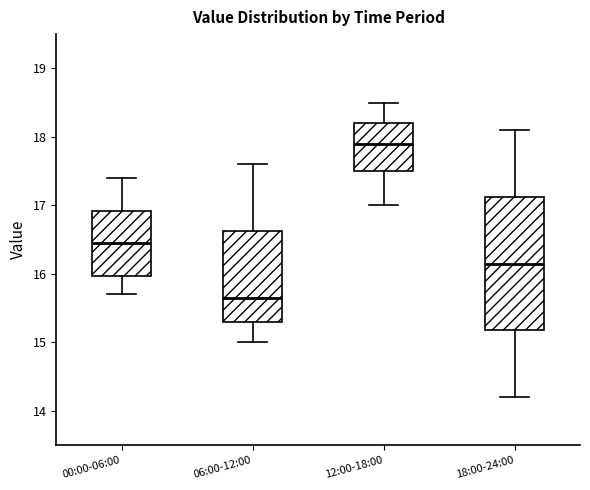

Reading left to right, transcribe this box plot: for each box, give where its median line is, the range the box spans, and where its two whiskers end, as read against the y-axis. The values are not printed on the chart, so give them approximately, as read against the axis.

00:00-06:00: median 16.5, box 16.0 to 16.9, whiskers 15.7 to 17.4
06:00-12:00: median 15.7, box 15.3 to 16.6, whiskers 15.0 to 17.6
12:00-18:00: median 17.9, box 17.5 to 18.2, whiskers 17.0 to 18.5
18:00-24:00: median 16.2, box 15.2 to 17.1, whiskers 14.2 to 18.1